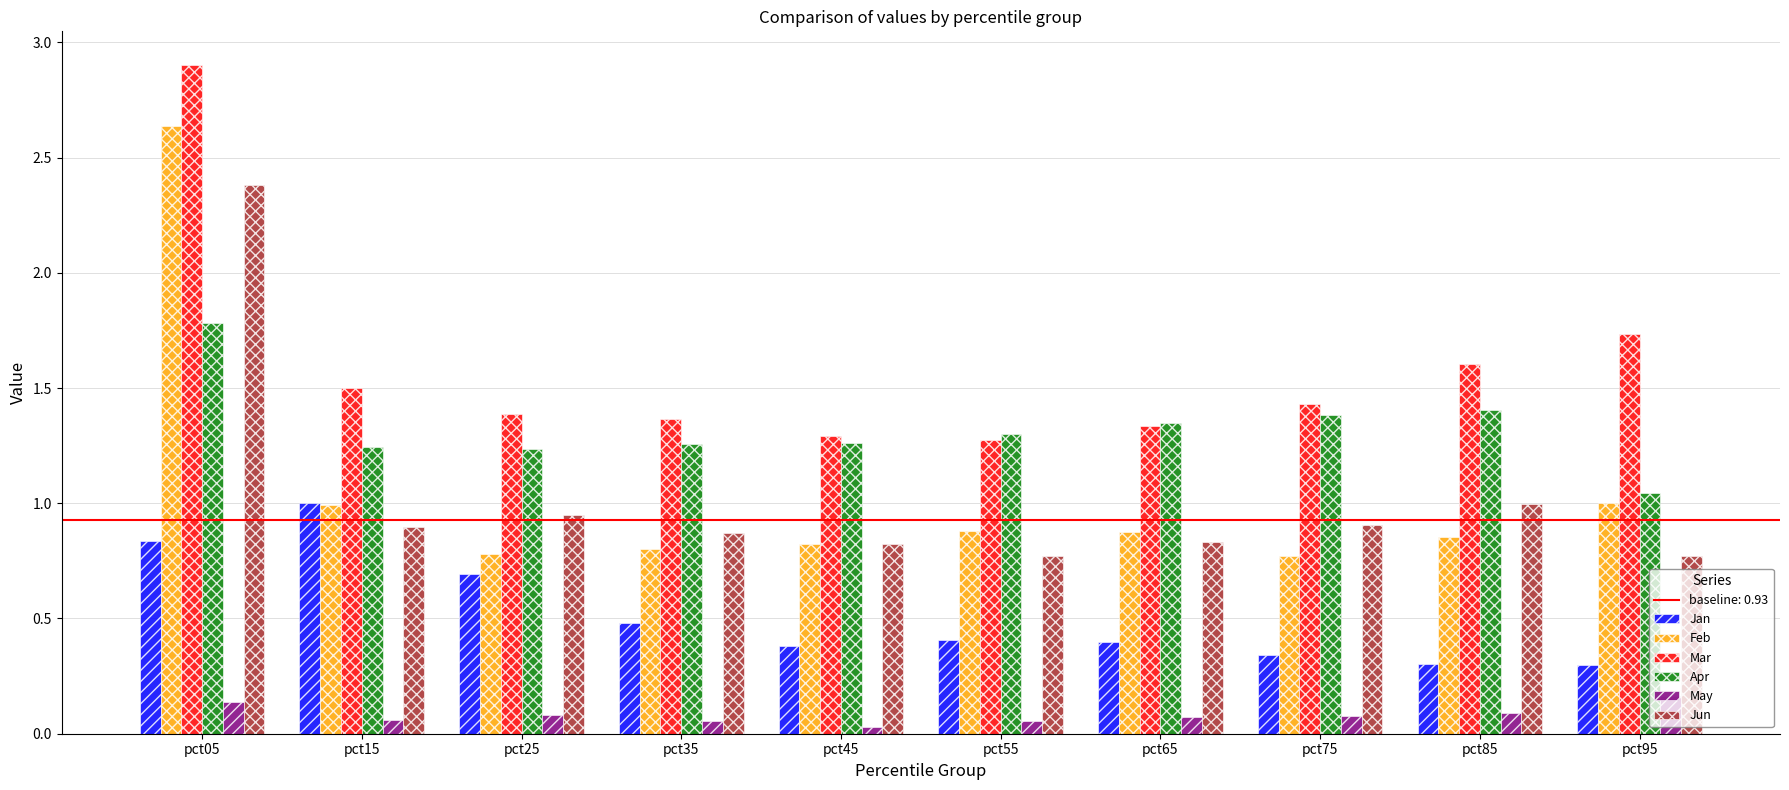

Is the value of Jan at pct65 greater than the value of Feb at pct45?

No